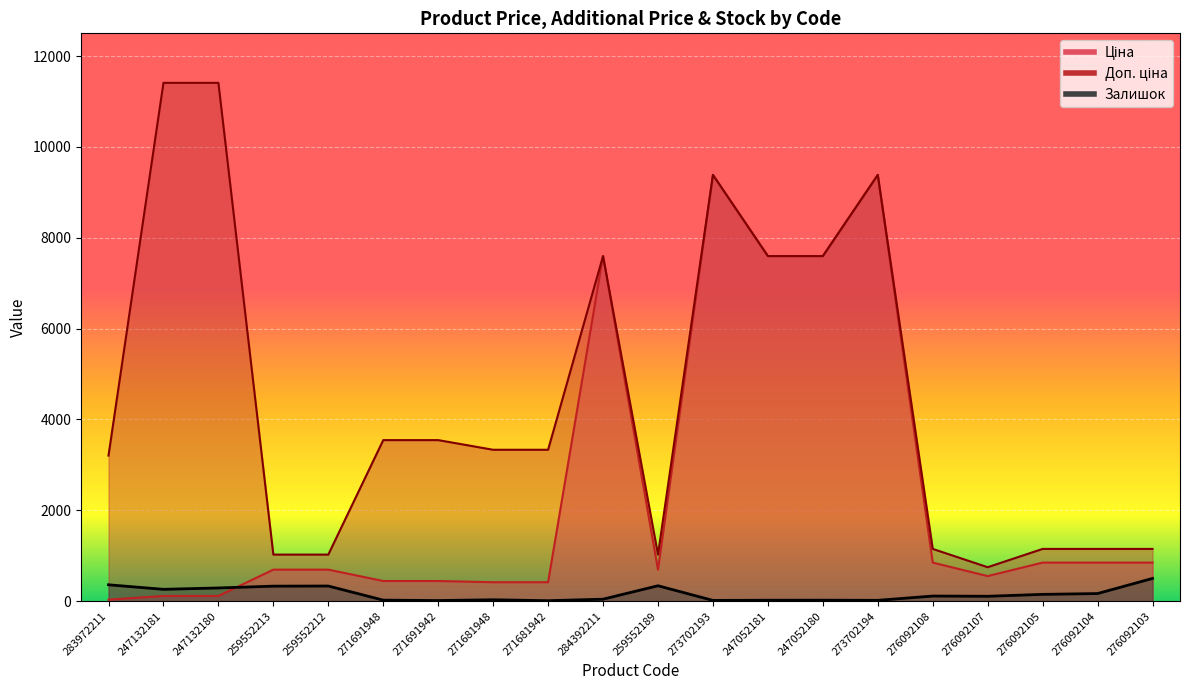

Which category has the highest value in the Залишок series?

276092103